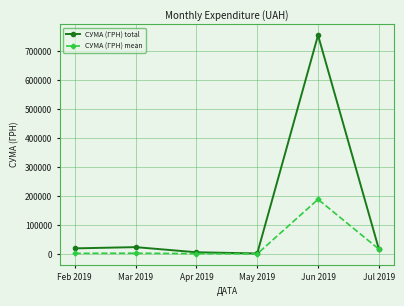

What is the sum of the СУМА (ГРН) mean values at Apr 2019 and Feb 2019?

4030.9